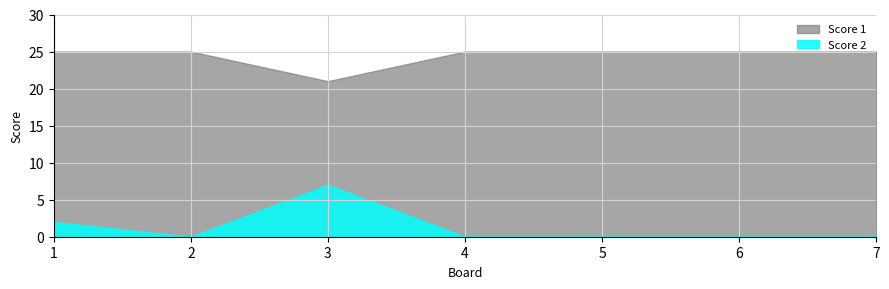

True or false: Score 2 has more than 2 interior local peaks.

False